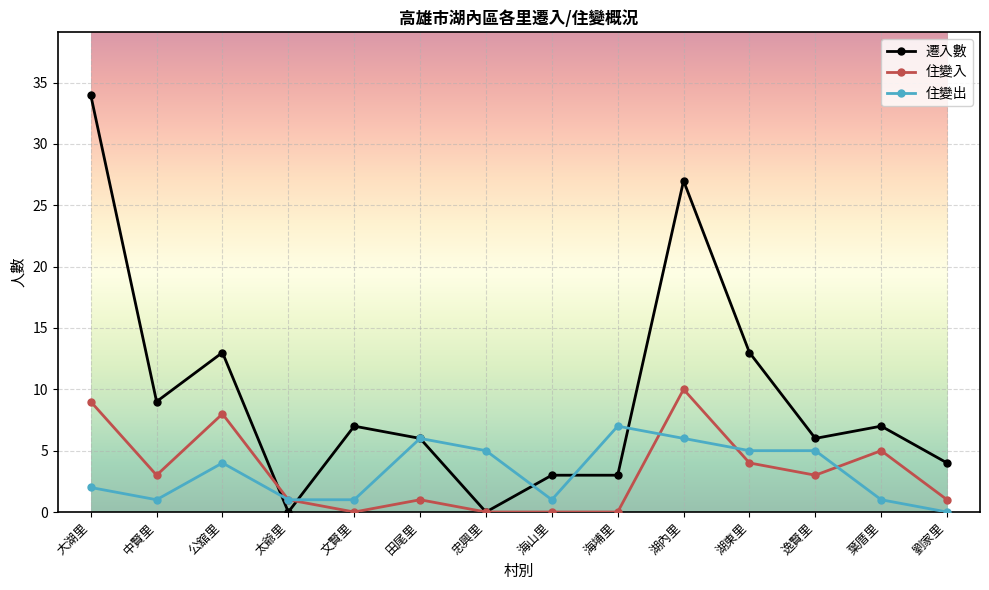

Between 公舘里 and 葉厝里, which series saw the biggest shift?

遷入數